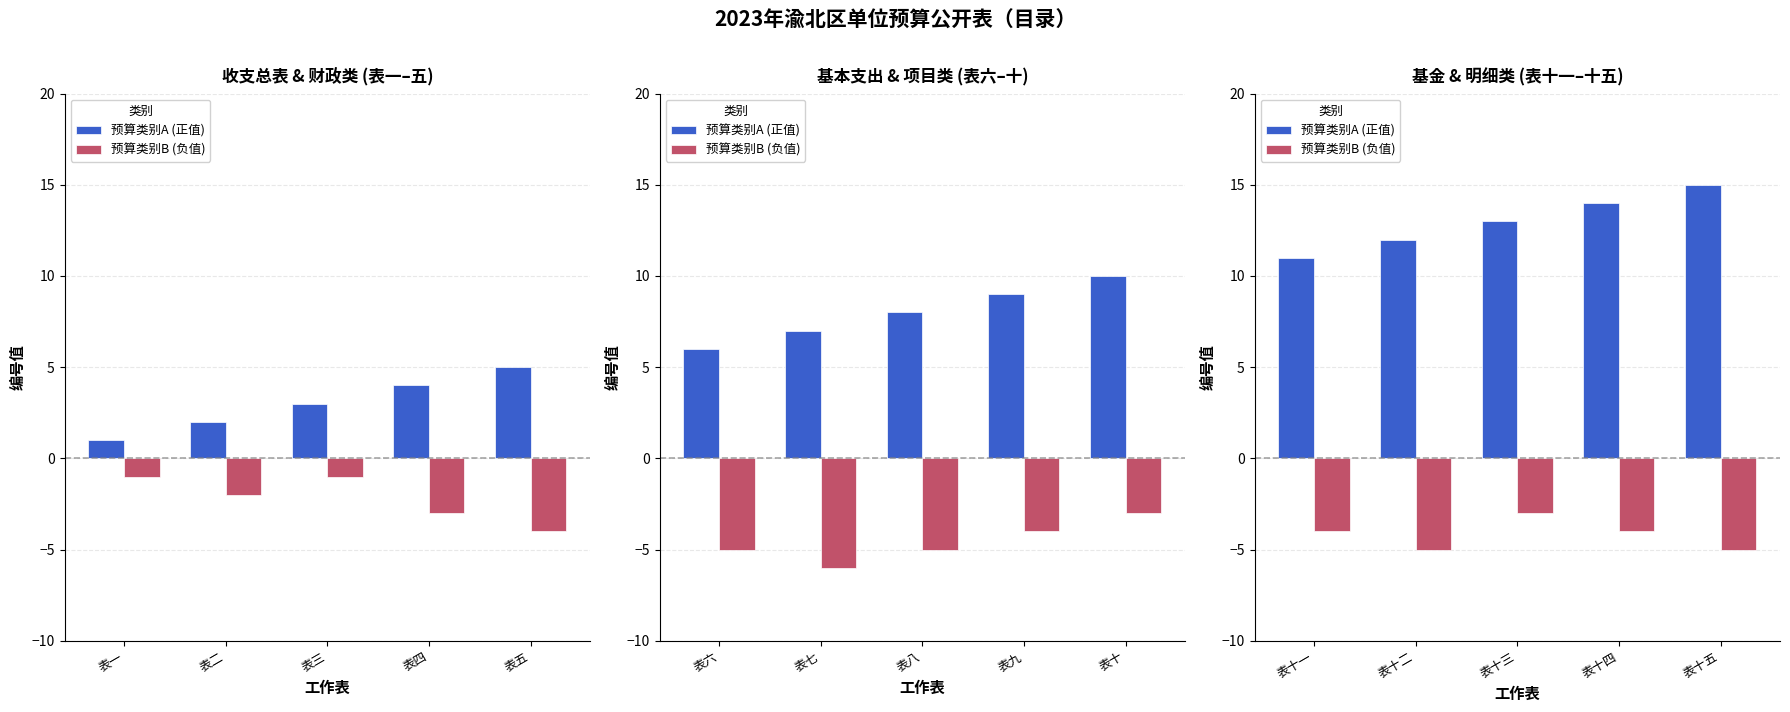

How many 预算类别A (正值) values are between 12 and 14?

3